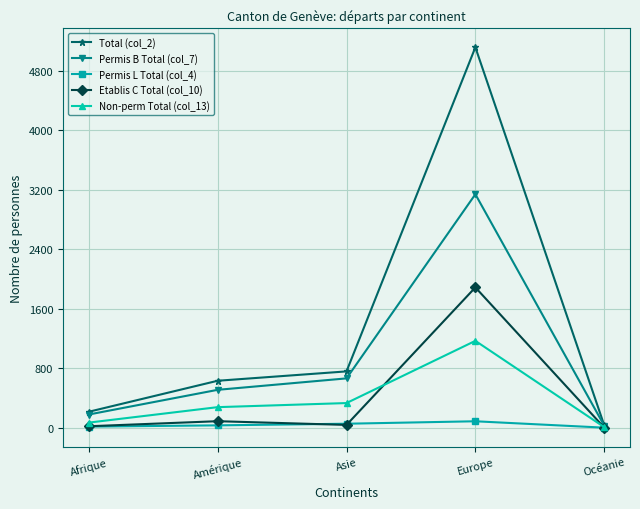

What is the approximate value of Permis L Total (col_4) at Océanie?

2